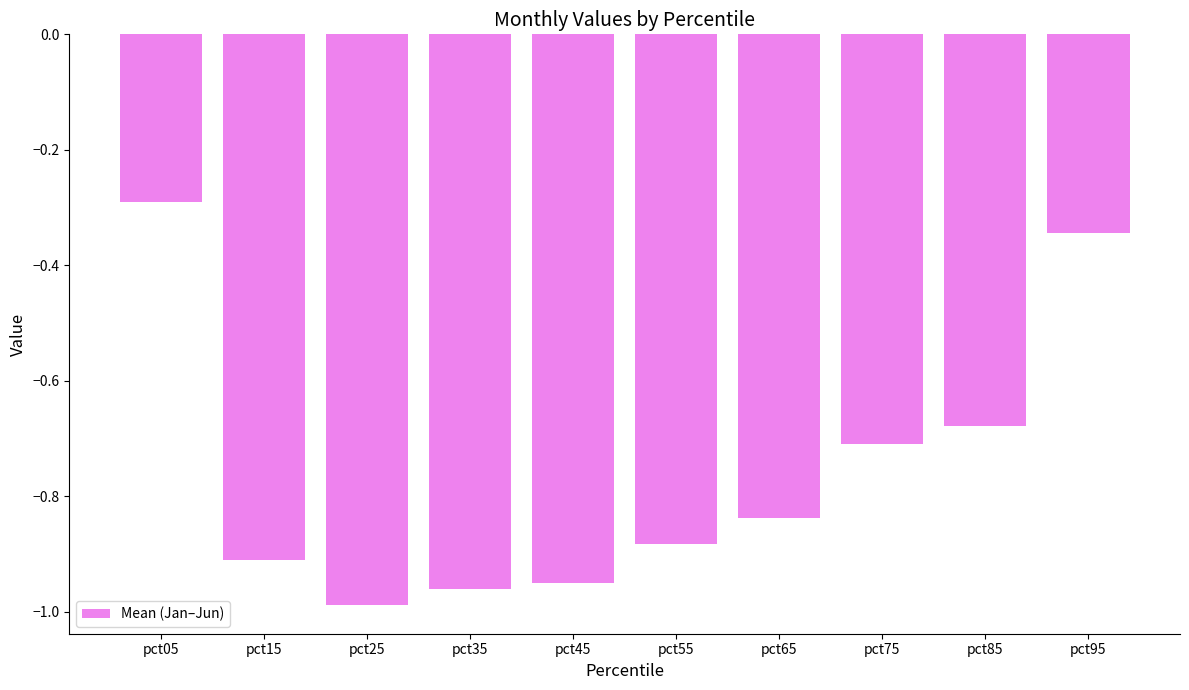

How many bars are there in total?

10